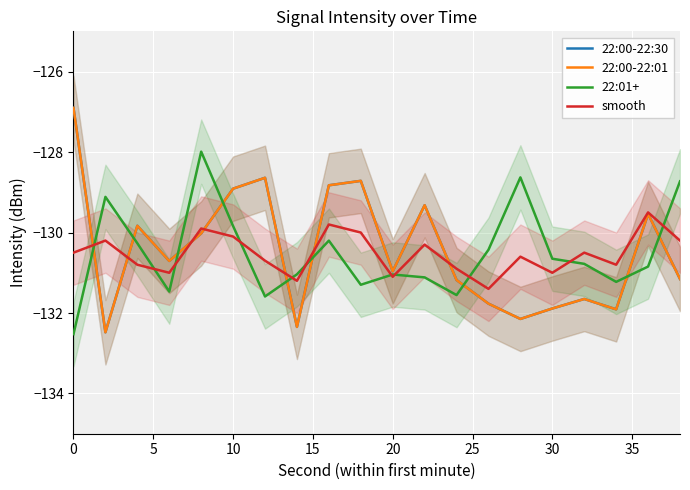

Which series has the largest range (max minus min)?

22:00-22:30